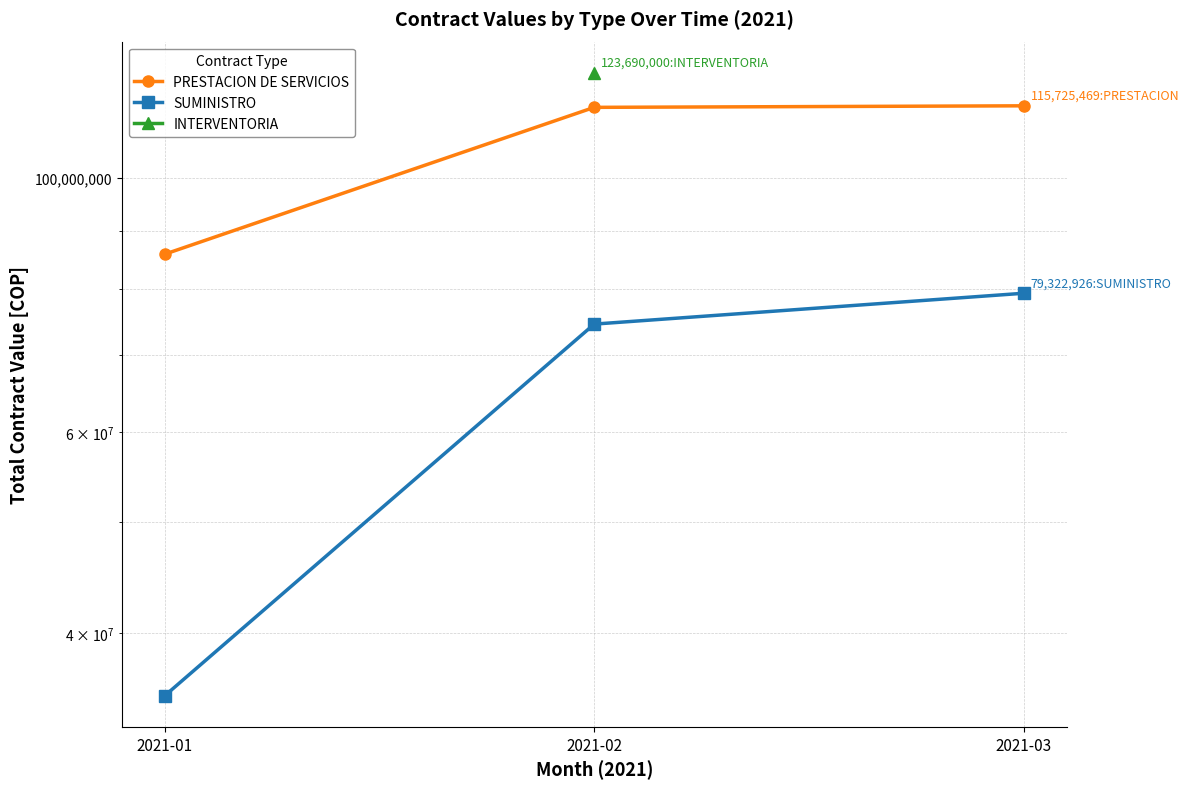

What is the difference between the maximum and minimum values in the PRESTACION DE SERVICIOS series?

29904661.0